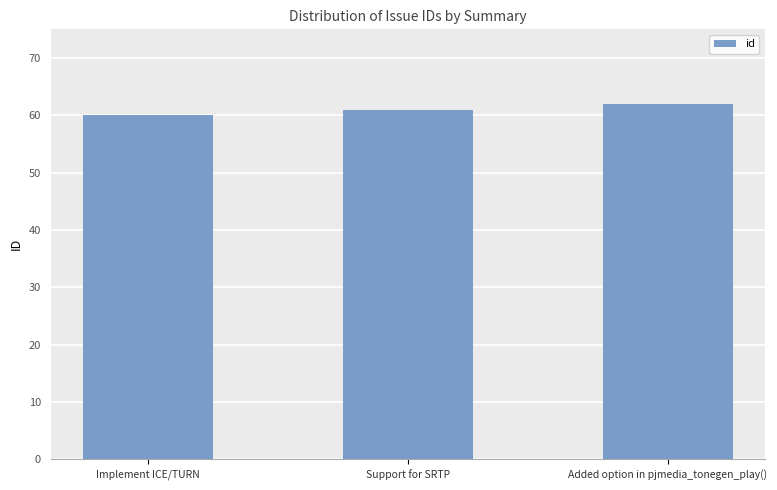

Rank the categories by value from lowest to highest.

Implement ICE/TURN, Support for SRTP, Added option in pjmedia_tonegen_play()